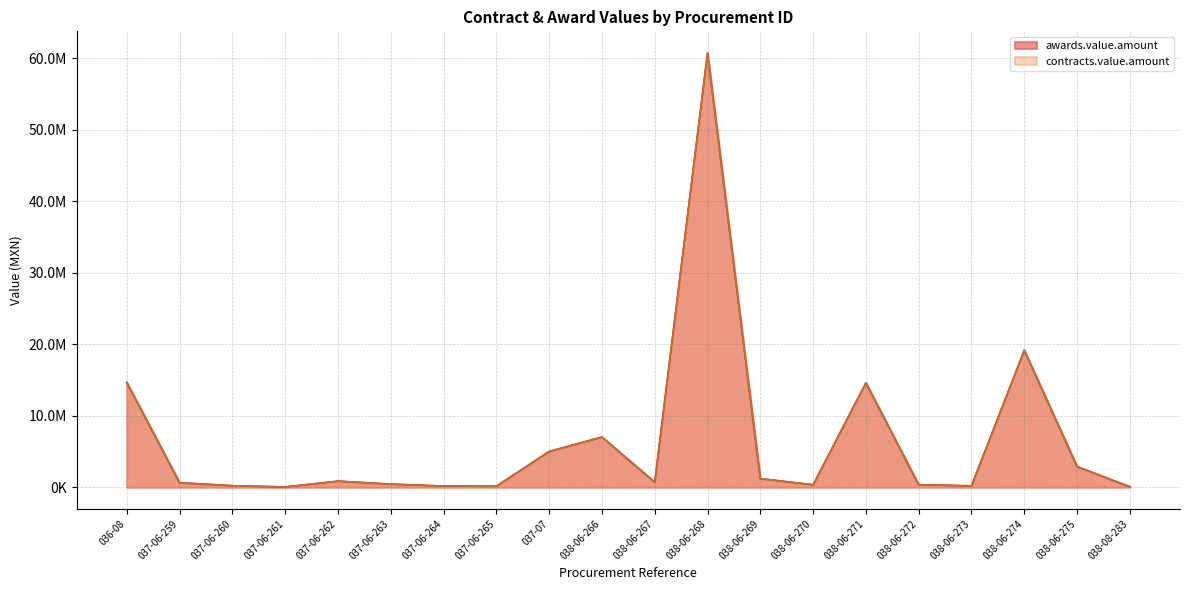

Reading left to right, list all the values displayed in this chart.

awards.value.amount: 036-08=14645362.9	037-06-259=613463.2	037-06-260=201250.0	037-06-261=22885.0	037-06-262=839776.0	037-06-263=422100.0	037-06-264=153996.0	037-06-265=122979.2	037-07=4989130.5	038-06-266=7009836.0	038-06-267=689465.4	038-06-268=60743920.0	038-06-269=1194804.0	038-06-270=329650.0	038-06-271=14594000.0	038-06-272=338410.5	038-06-273=179400.0	038-06-274=19147500.0	038-06-275=2875000.0	038-08-283=48000.0
contracts.value.amount: 036-08=14645362.9	037-06-259=613463.2	037-06-260=201250.0	037-06-261=22885.0	037-06-262=839776.0	037-06-263=422100.0	037-06-264=153996.0	037-06-265=122979.2	037-07=4989130.5	038-06-266=7009836.0	038-06-267=689465.4	038-06-268=60743920.0	038-06-269=1194804.0	038-06-270=329650.0	038-06-271=14594000.0	038-06-272=338410.5	038-06-273=179400.0	038-06-274=19147500.0	038-06-275=2875000.0	038-08-283=48000.0